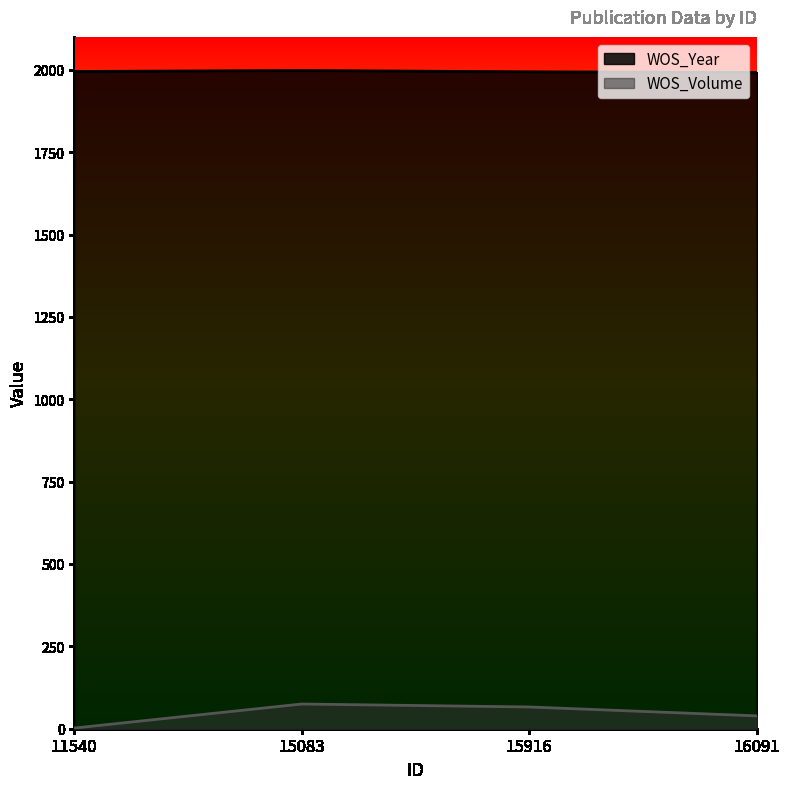

What is the minimum value for WOS_Year?

1992